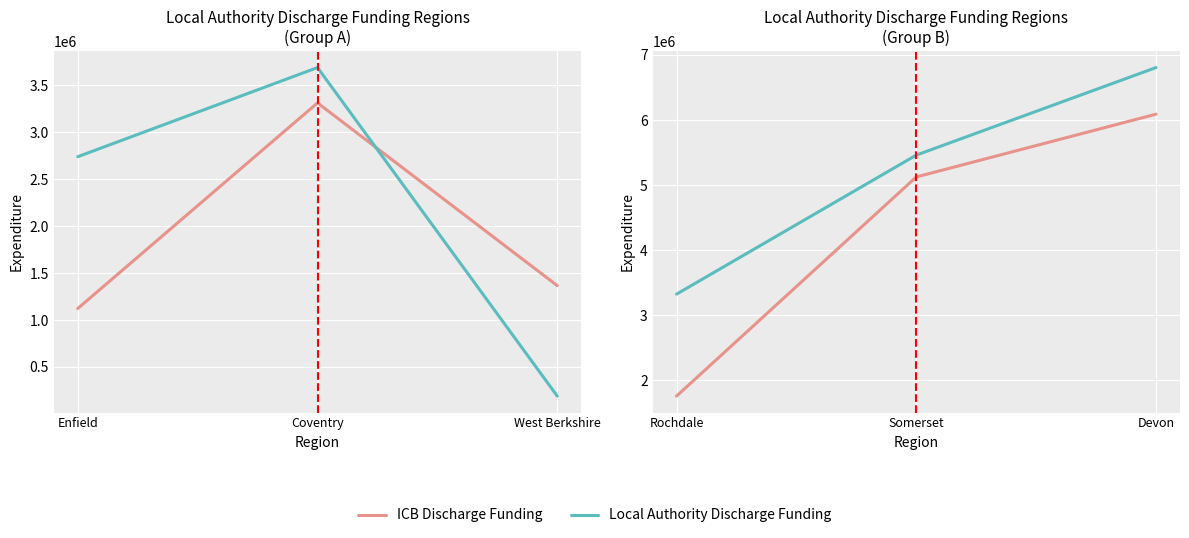

Is the value of ICB Discharge Funding at Somerset greater than the value of Local Authority Discharge Funding at Rochdale?

Yes